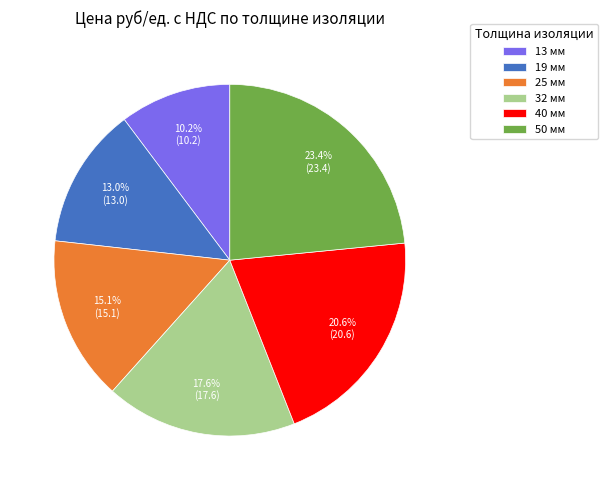

What is the ratio of the value at 19 мм to the value at 13 мм?

1.3